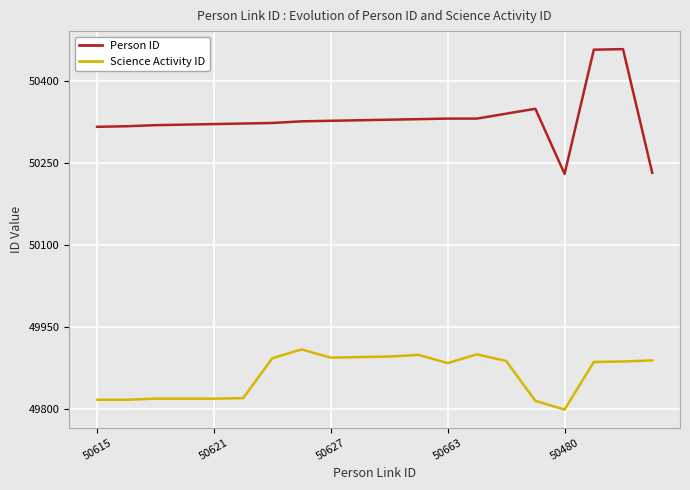

Which series has the largest total across all categories?

Person ID